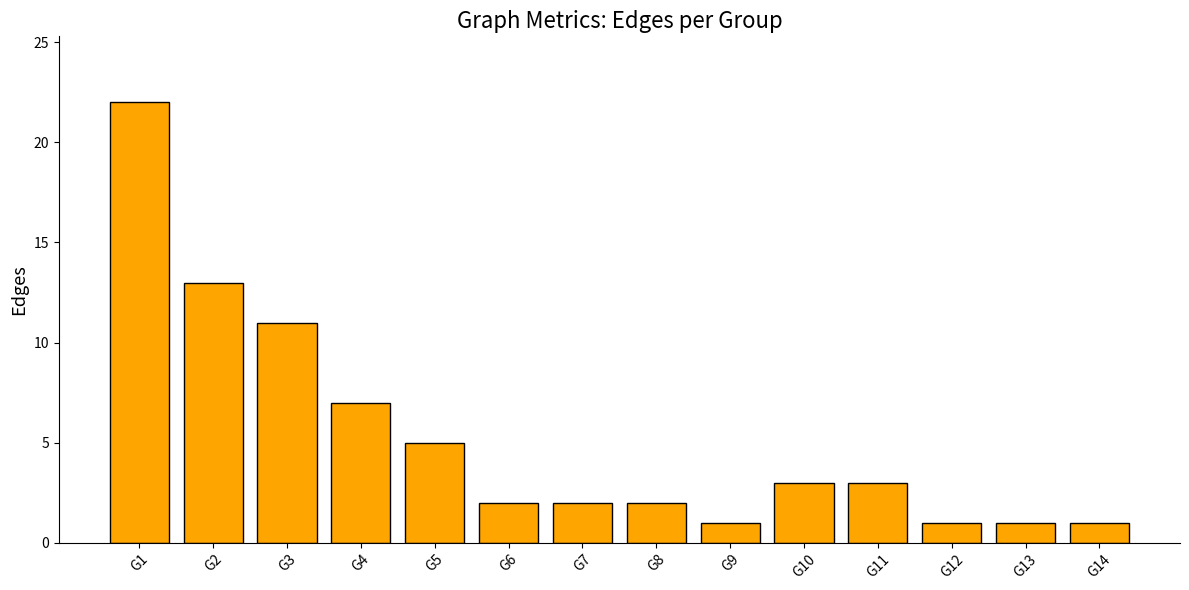

Are the bars horizontal?

No